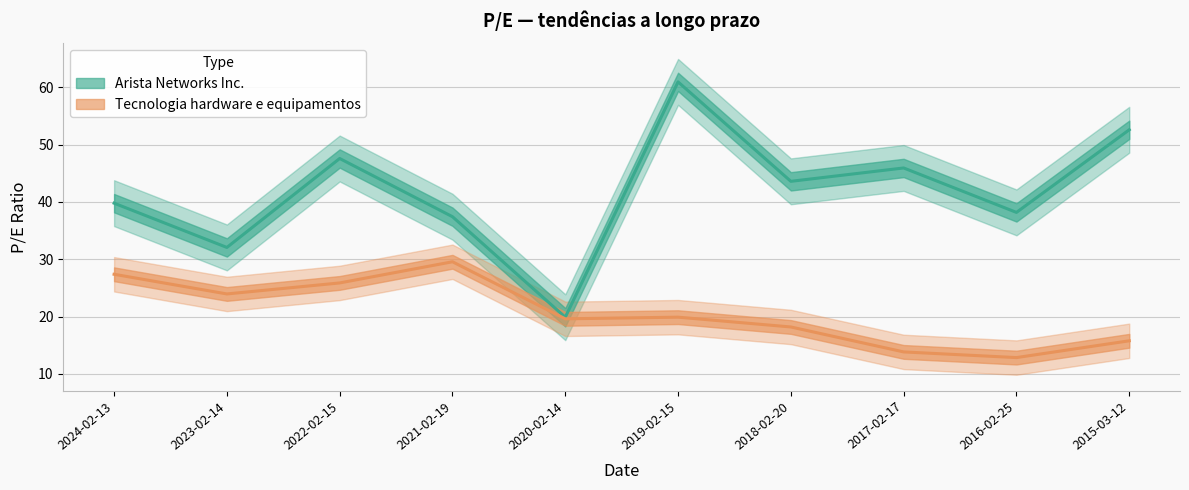

Between 2023-02-14 and 2017-02-17, which series saw the biggest shift?

Arista Networks Inc.